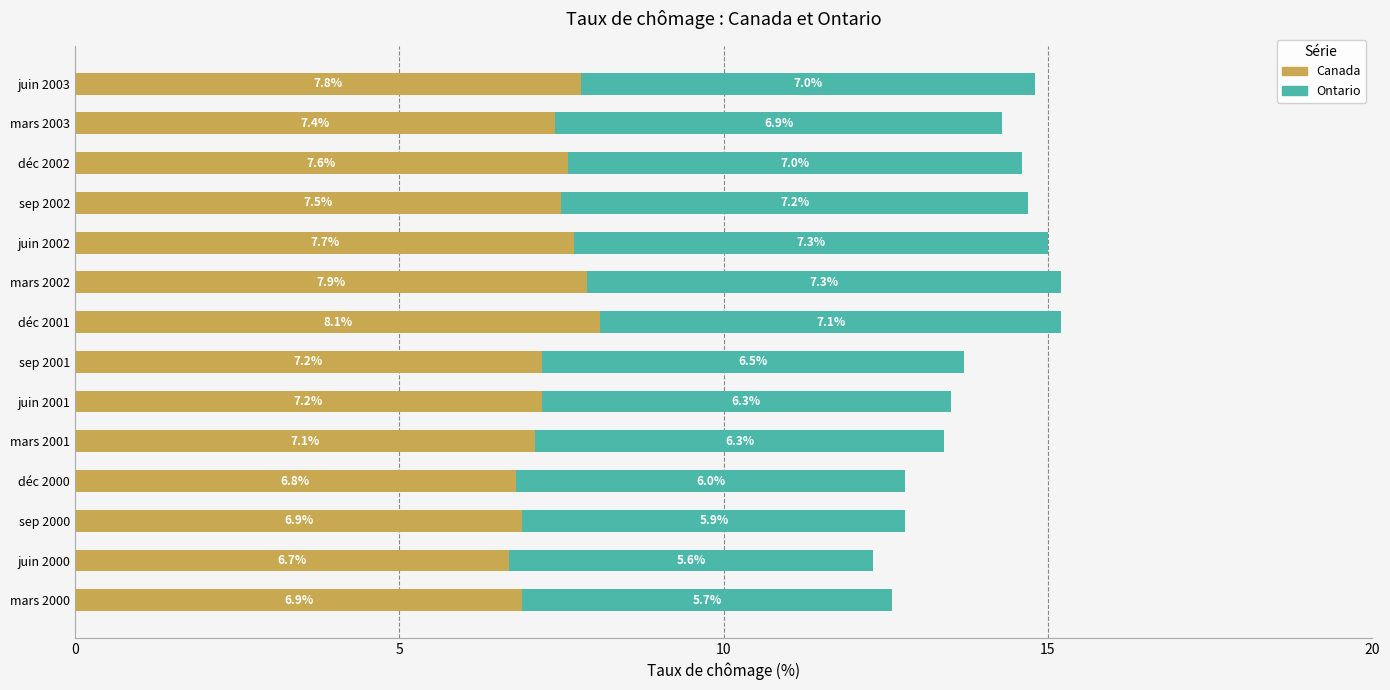

Which category has the highest value in the Canada series?

déc 2001